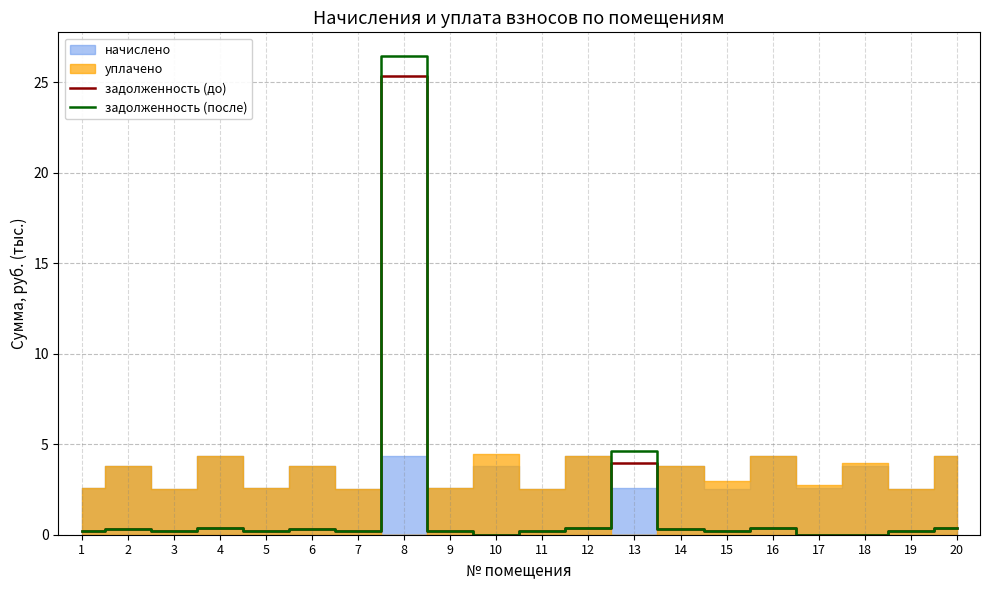

True or false: задолженность (после) has a value of 7.6 at 13.

False